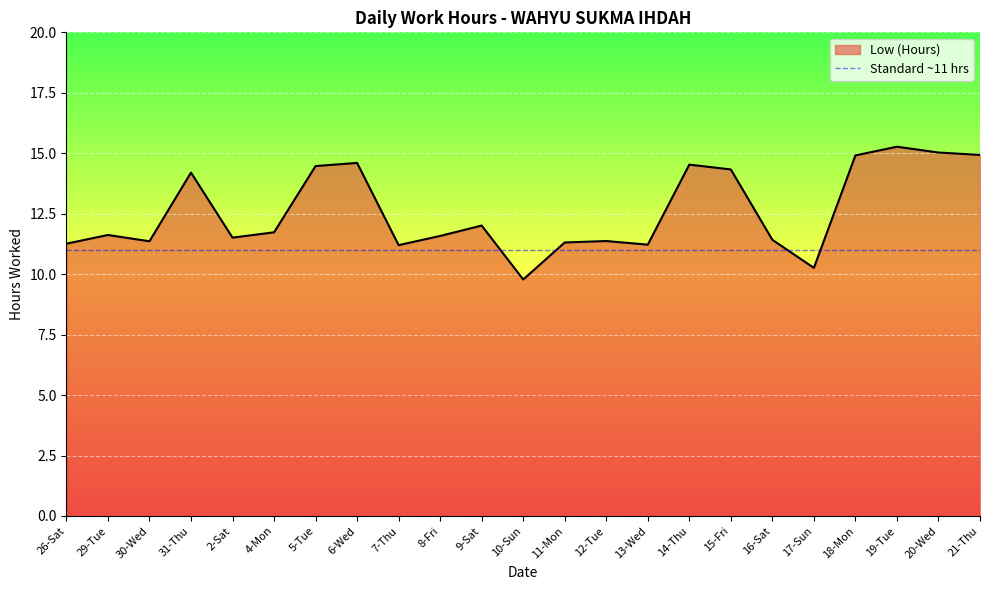

What is the sum of the values at 14-Thu and 20-Wed?

29.6